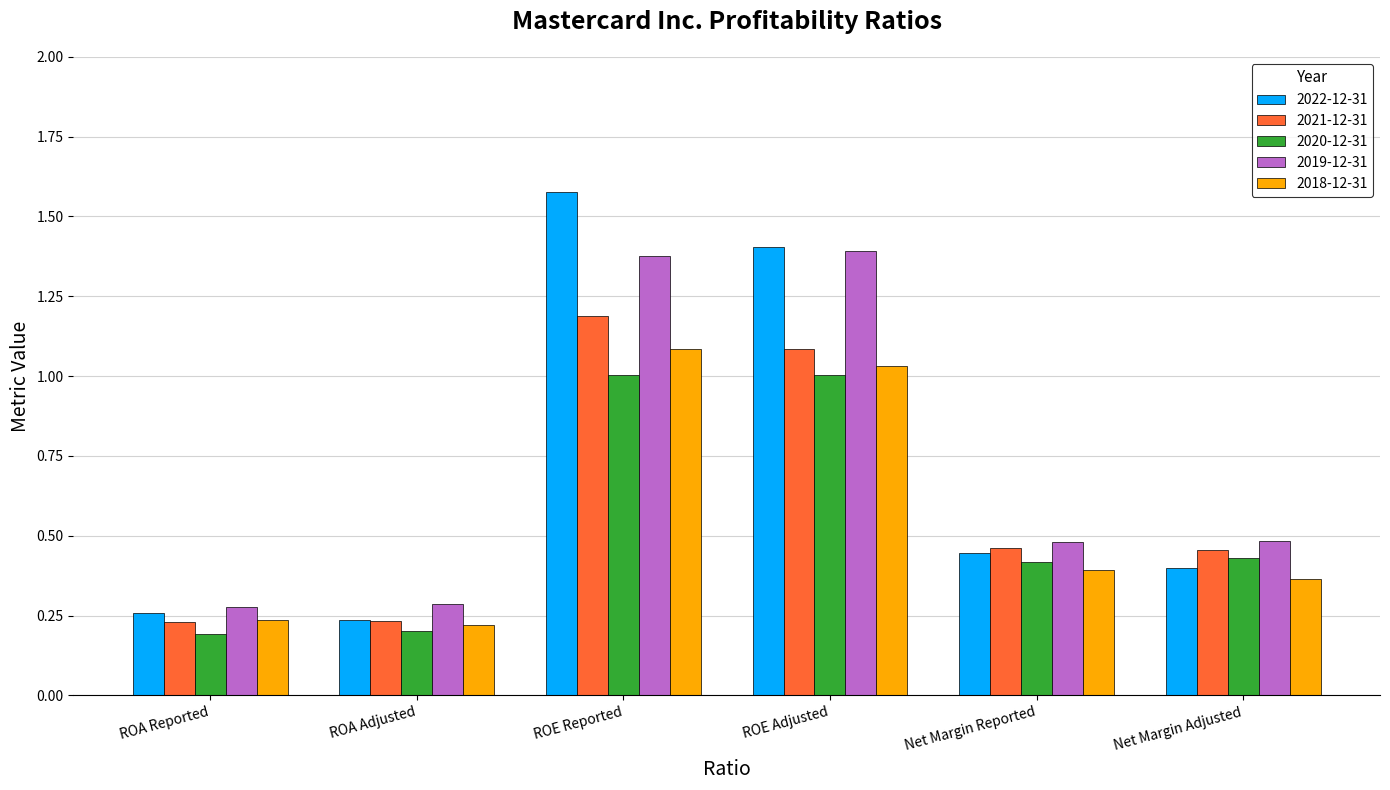

What is the difference between the maximum and minimum values in the 2020-12-31 series?

0.8